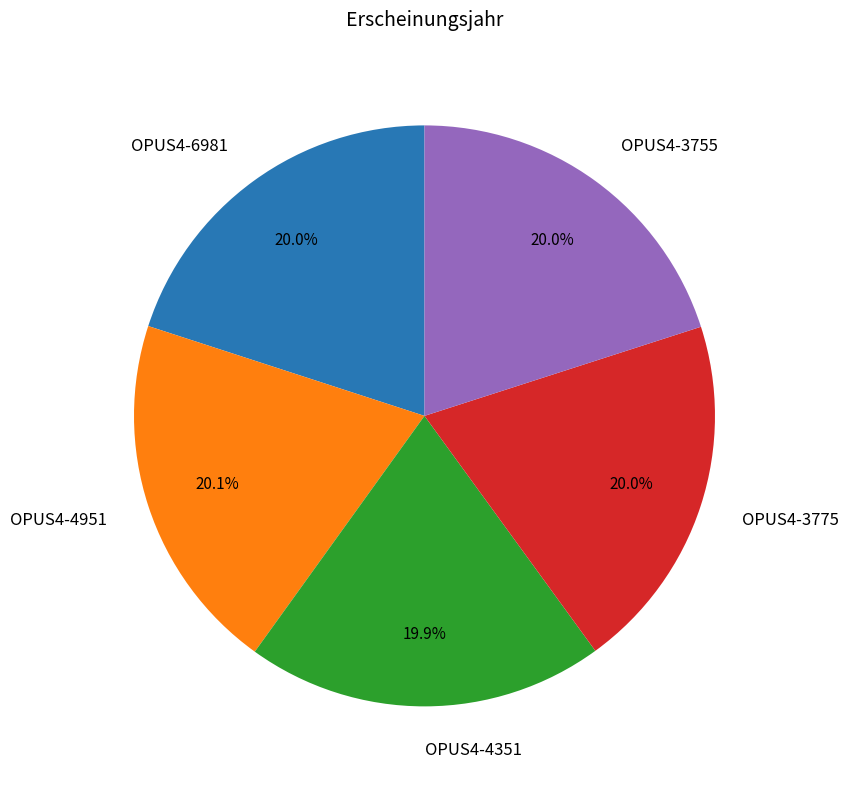

The OPUS4-3775 slice represents 20% of the pie. True or false?

True